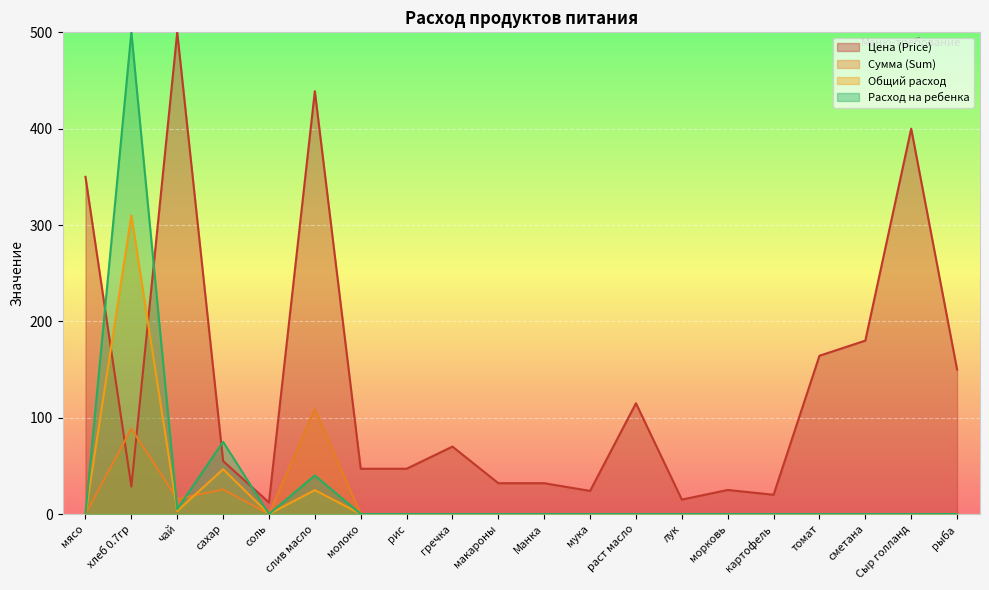

At which label does Общий расход reach its minimum?

мясо